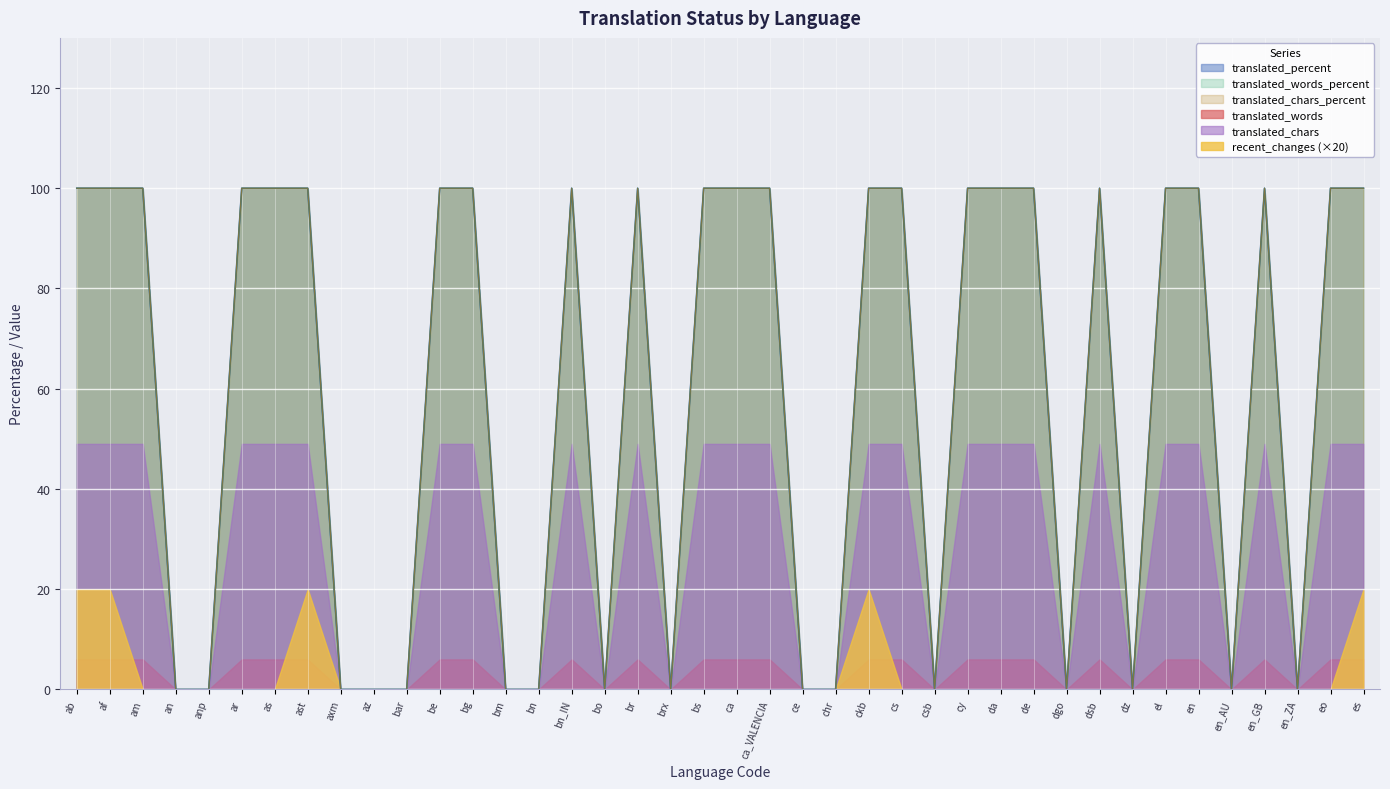

Count the translated_chars_percent values in the range 0 to 100.

40